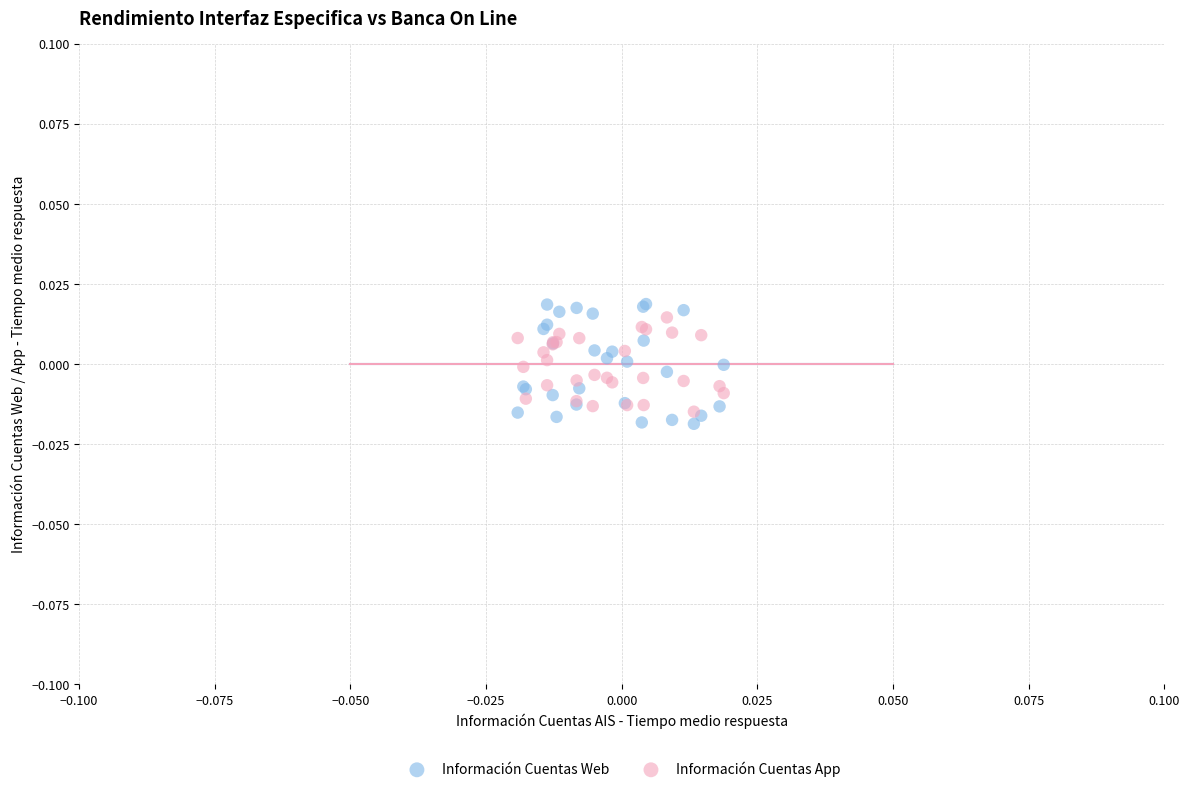

Which series has the largest Y range (max minus min)?

Información Cuentas Web